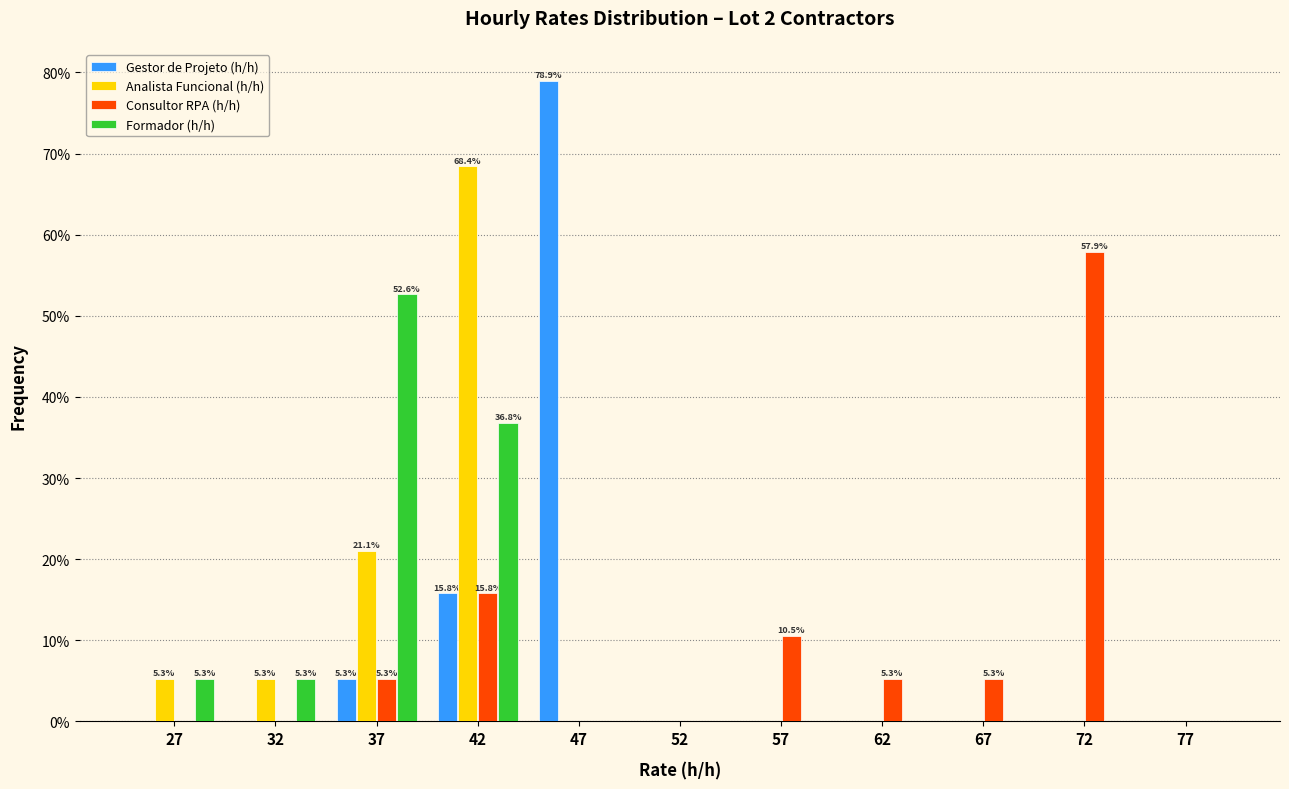

In the Analista Funcional (h/h) series, which range on the x-axis has the tallest bar?

40 to 45